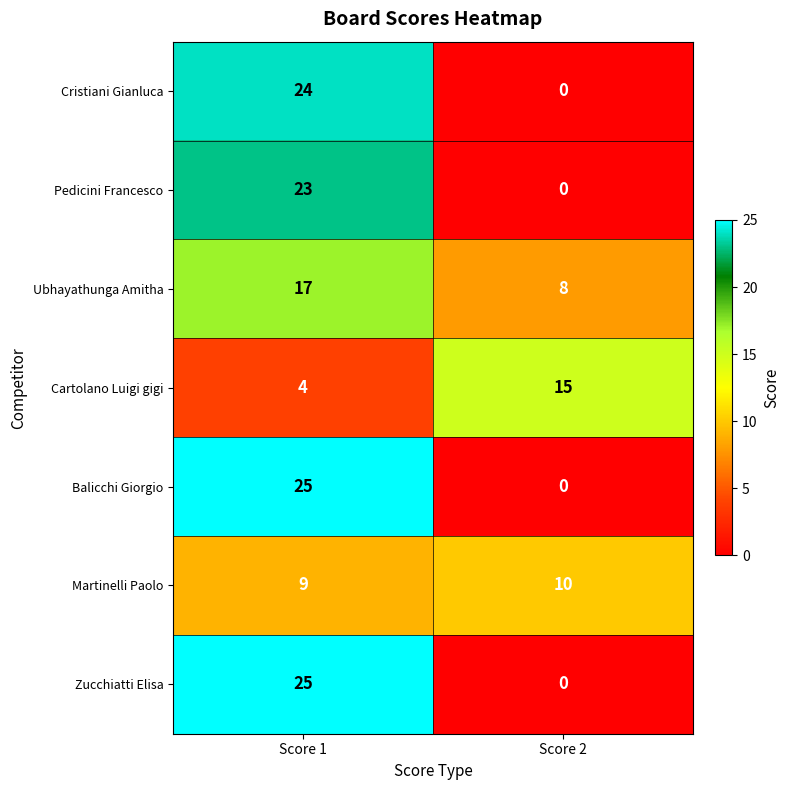

What is the maximum value shown in the chart?

25